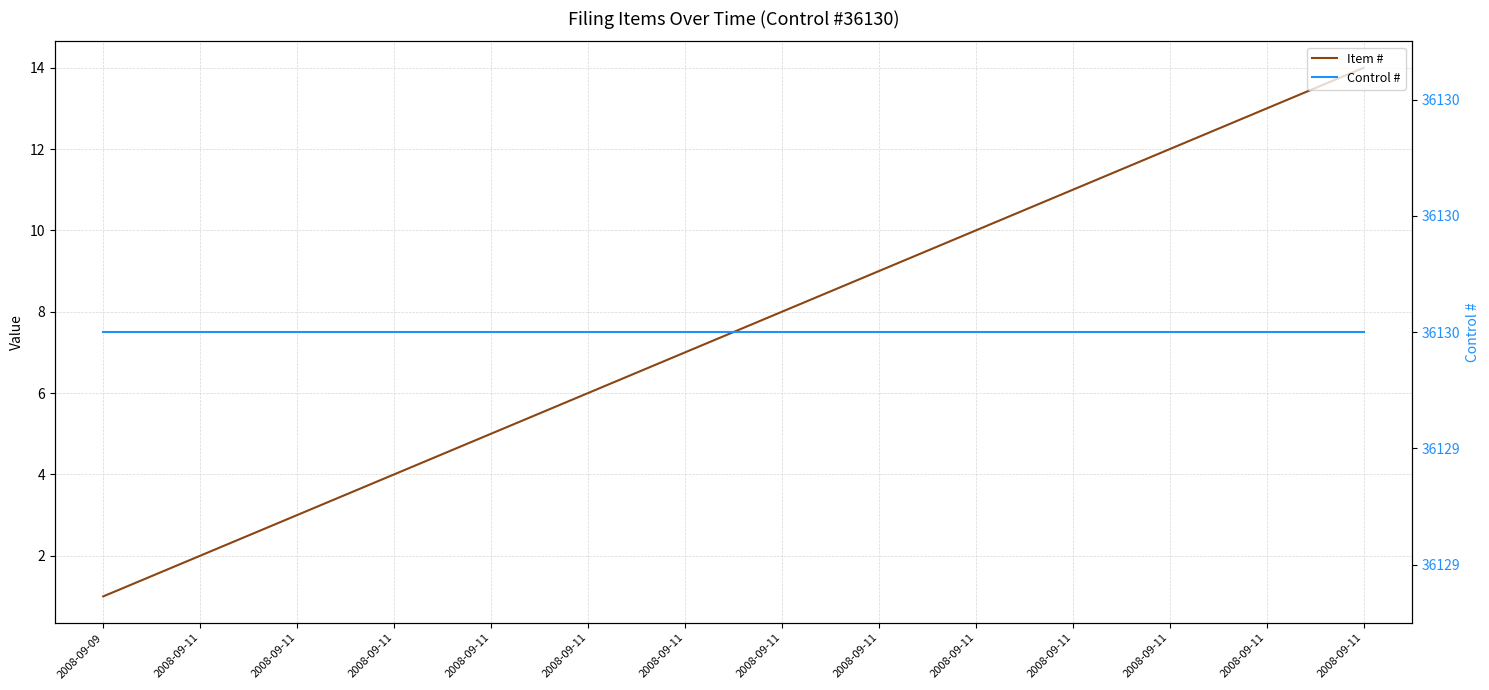

Reading left to right, transcribe all the data shown in this chart.

Item #: 2008-09-09=1	2008-09-11=2	2008-09-11=3	2008-09-11=4	2008-09-11=5	2008-09-11=6	2008-09-11=7	2008-09-11=8	2008-09-11=9	2008-09-11=10	2008-09-11=11	2008-09-11=12	2008-09-11=13	2008-09-11=14
Control #: 2008-09-09=36130	2008-09-11=36130	2008-09-11=36130	2008-09-11=36130	2008-09-11=36130	2008-09-11=36130	2008-09-11=36130	2008-09-11=36130	2008-09-11=36130	2008-09-11=36130	2008-09-11=36130	2008-09-11=36130	2008-09-11=36130	2008-09-11=36130